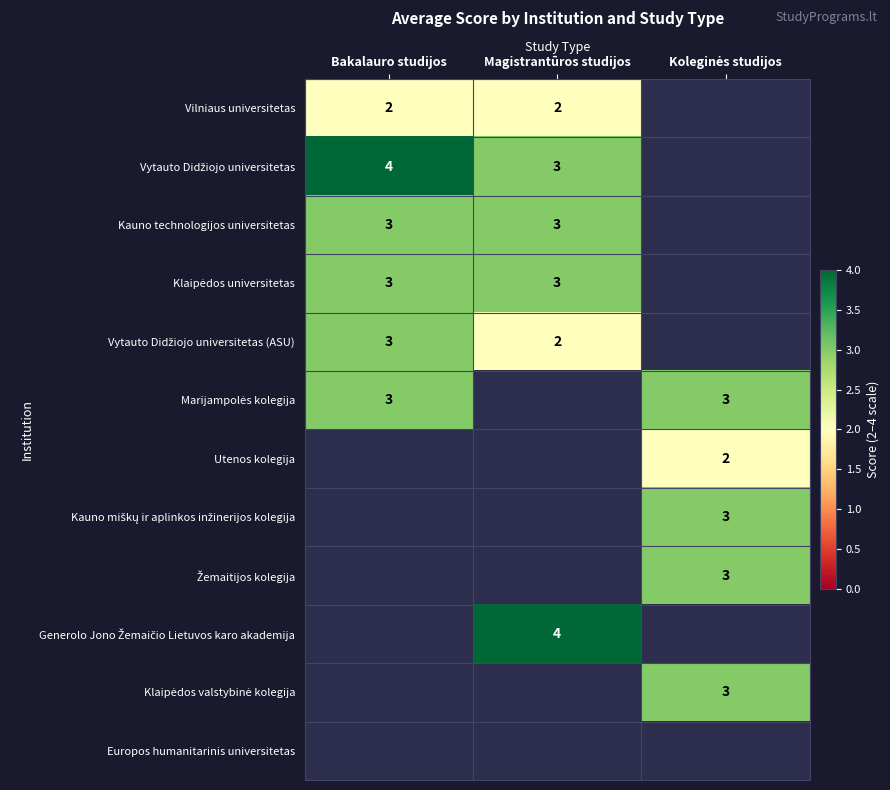

How many distinct data groups are displayed?

12